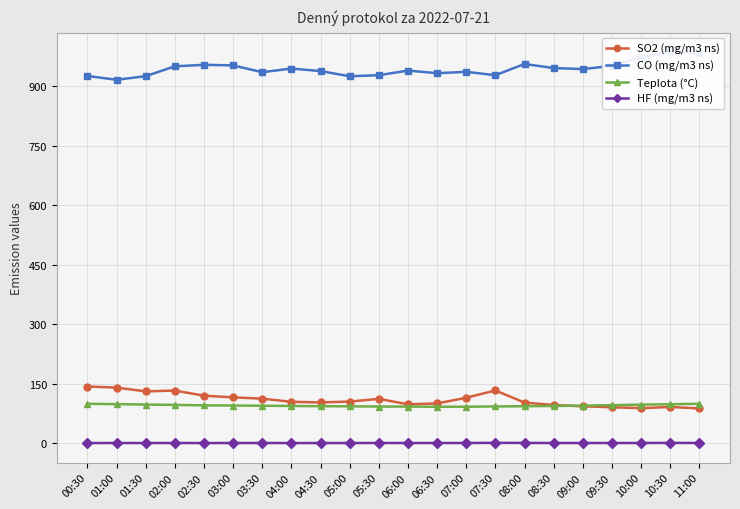

Reading right to left, extract all data points from this chart.

SO2 (mg/m3 ns): 88.3	91.9	88.9	91.2	93.5	96.8	103.0	133.4	115.2	100.8	98.6	112.3	105.4	103.3	104.9	112.8	116.0	120.4	133.2	131.2	140.7	143.4
CO (mg/m3 ns): 983.6	984.6	972.9	950.5	942.7	945.1	955.5	927.1	935.7	932.2	938.8	927.2	924.5	937.6	944.0	934.7	951.8	953.3	949.5	924.7	915.7	925.2
Teplota (°C): 99.9	98.8	97.7	96.5	95.3	94.4	93.9	93.1	92.6	92.4	92.8	93.1	93.5	93.9	94.4	95.0	95.5	96.0	97.1	97.9	99.0	99.9
HF (mg/m3 ns): 1.3	1.4	1.2	1.1	1.2	1.2	1.3	1.6	1.2	1.1	1.2	1.2	1.1	1.1	1.1	1.1	1.1	1.1	1.2	1.1	1.1	1.0